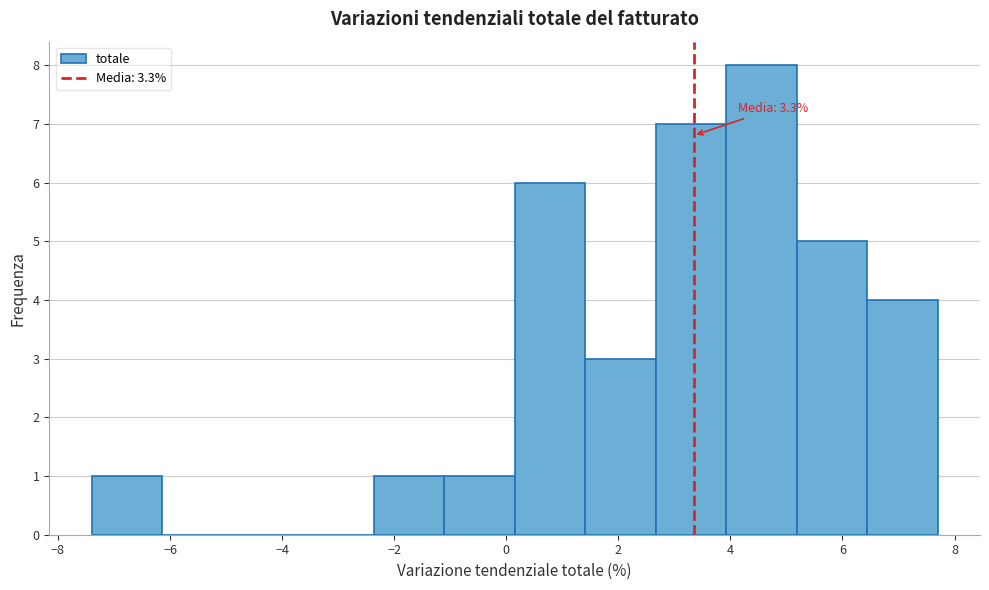

Over which range of the x-axis is the bar tallest?

4.0 to 5.2